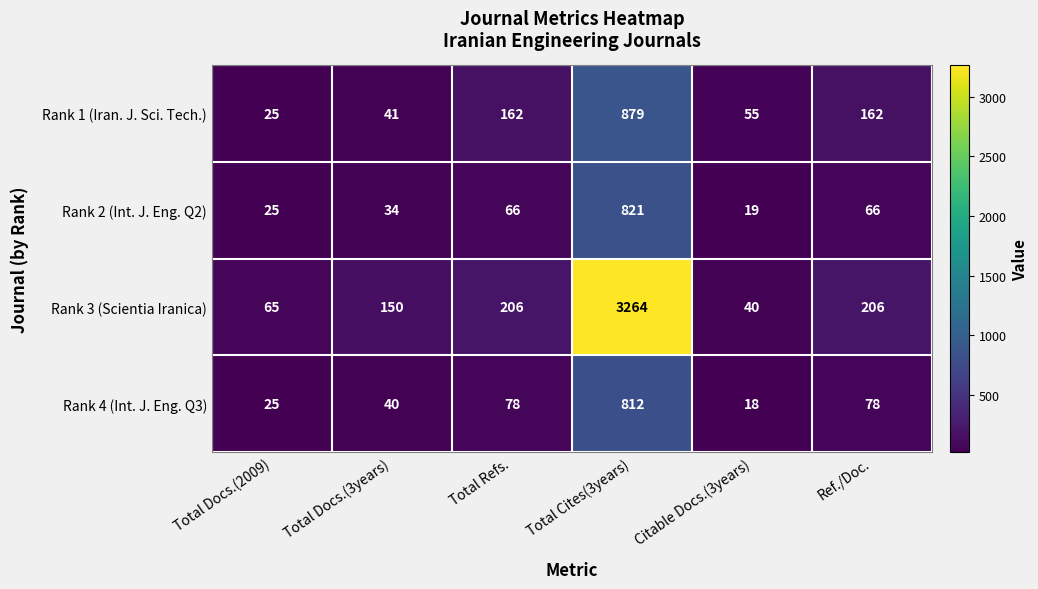

Which series changed the most between Total Docs.(2009) and Ref./Doc.?

Rank 3 (Scientia Iranica)